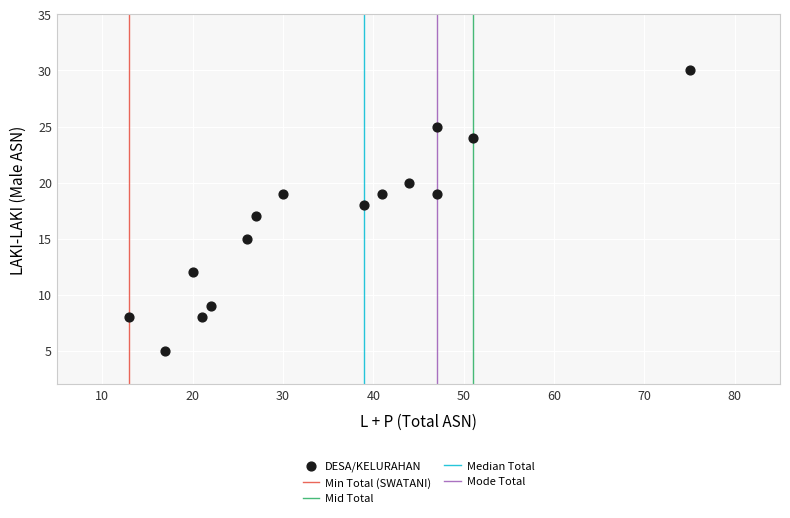

List the coordinates of all points as (X, Y) pairs, reading left to right.

(13, 8)  (17, 5)  (20, 12)  (21, 8)  (22, 9)  (26, 15)  (27, 17)  (30, 19)  (39, 18)  (41, 19)  (44, 20)  (47, 25)  (47, 19)  (51, 24)  (75, 30)